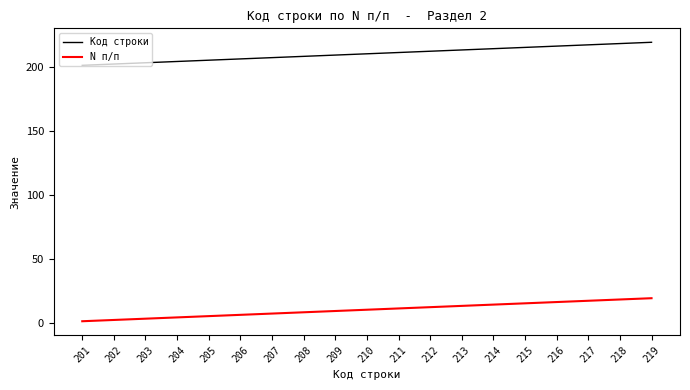

What value does the Код строки series have at 215, to the nearest 10?

220